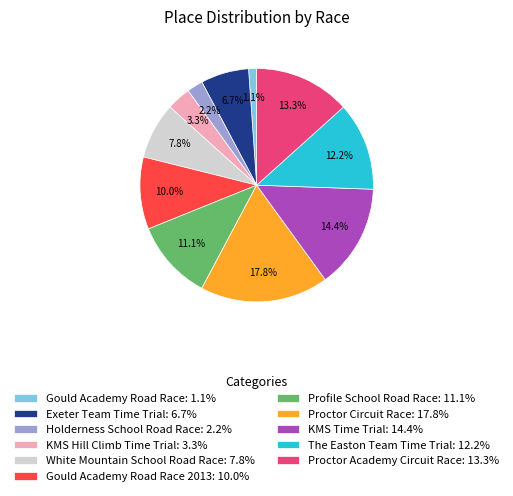

How many segments does this pie chart have?

11